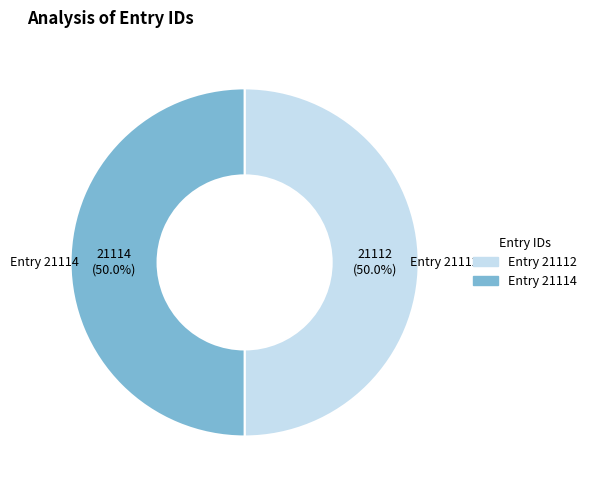

Is the sum of Entry 21112 and Entry 21114 greater than half?

Yes